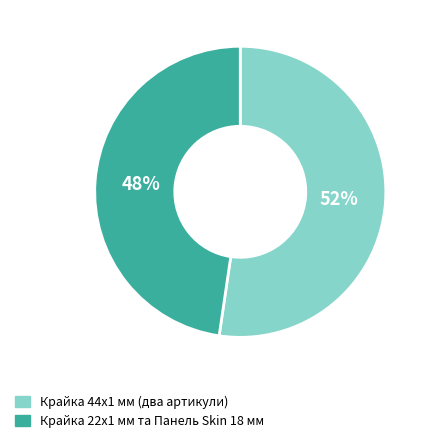

Is there a majority slice in this chart?

Yes